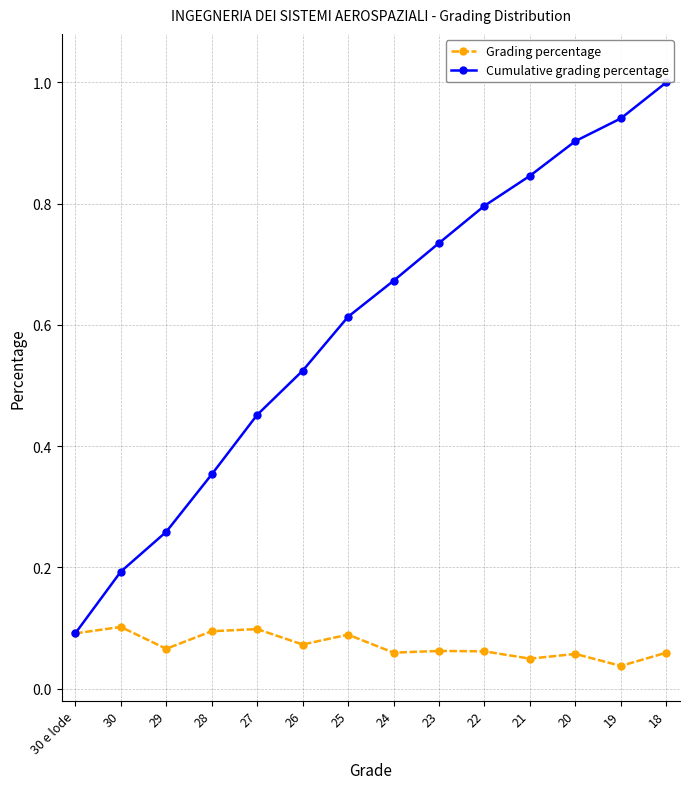

Reading left to right, list all the values displayed in this chart.

Grading percentage: 30 e lode=0.1	30=0.1	29=0.1	28=0.1	27=0.1	26=0.1	25=0.1	24=0.1	23=0.1	22=0.1	21=0.0	20=0.1	19=0.0	18=0.1
Cumulative grading percentage: 30 e lode=0.1	30=0.2	29=0.3	28=0.4	27=0.5	26=0.5	25=0.6	24=0.7	23=0.7	22=0.8	21=0.8	20=0.9	19=0.9	18=1.0